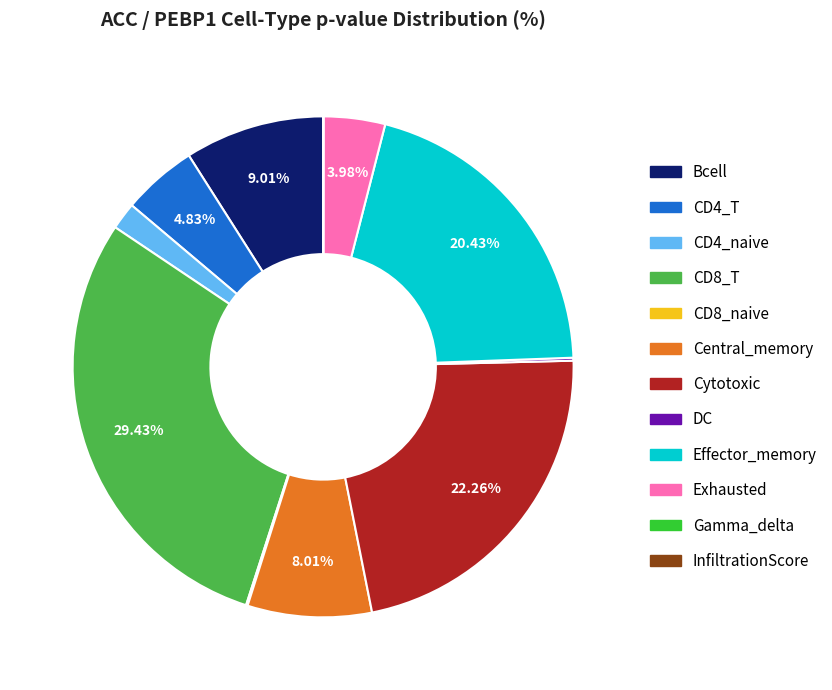

Is it true that Effector_memory is 20% of the pie?

True